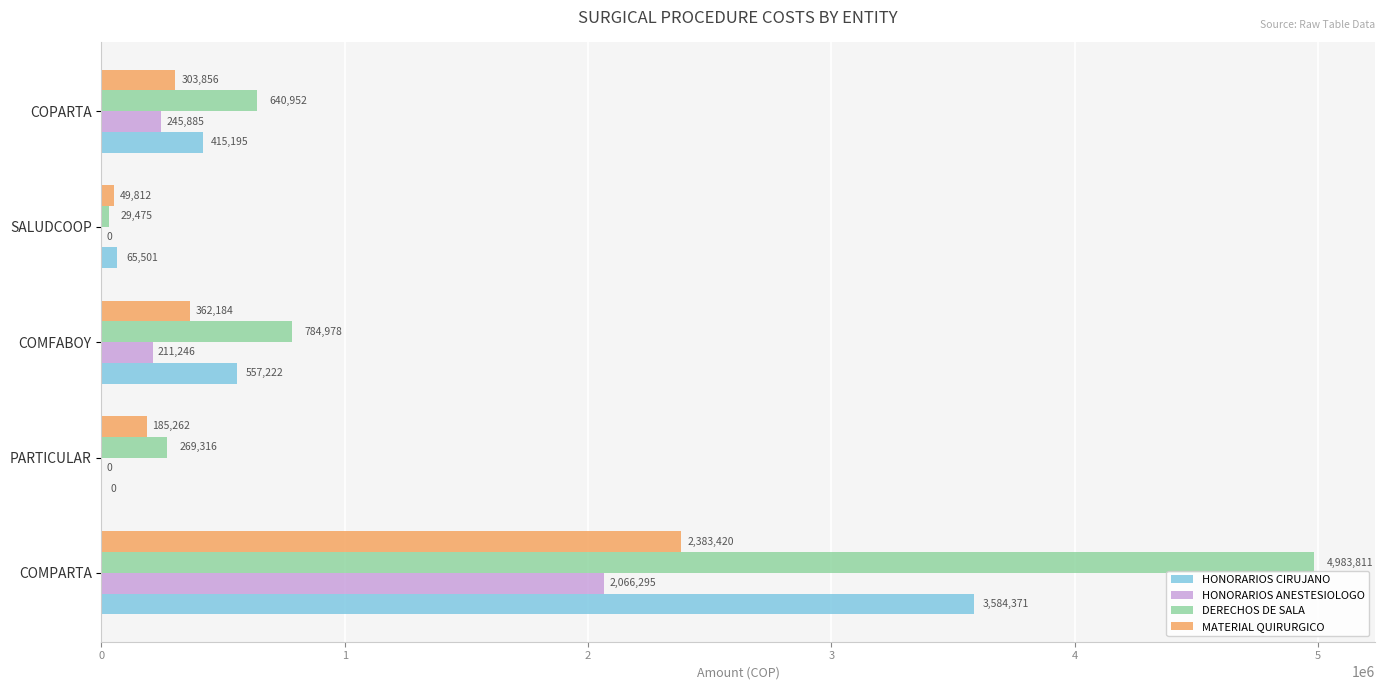

What is the sum of the HONORARIOS CIRUJANO values at SALUDCOOP and COMPARTA?

3649872